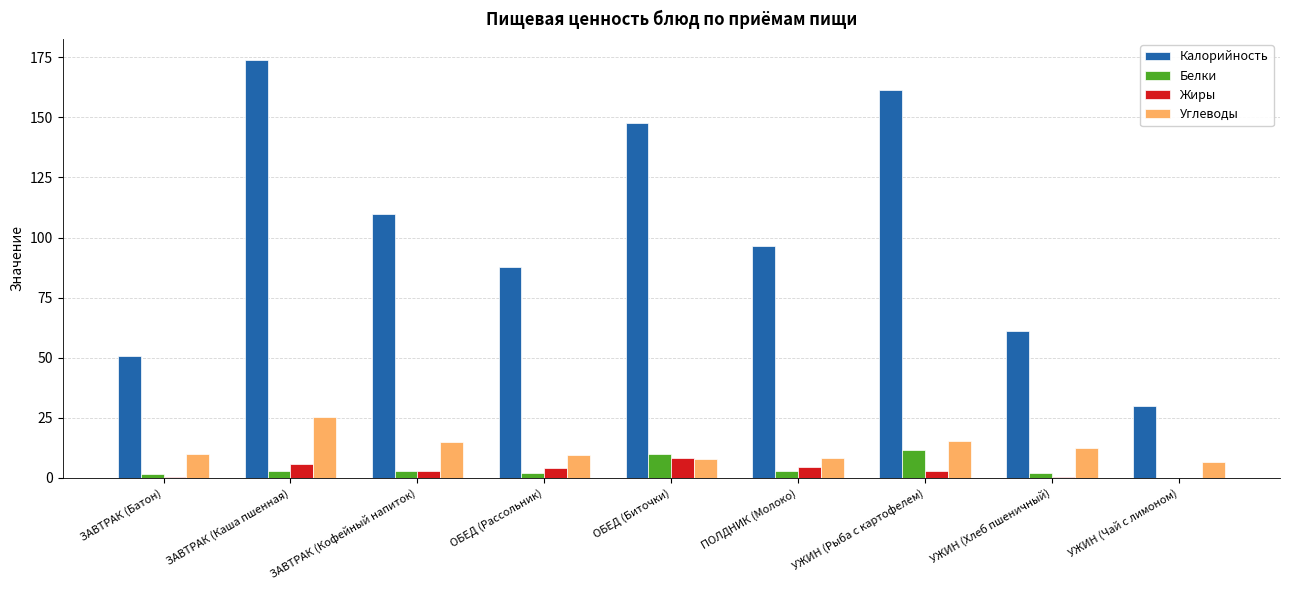

Is it true that Углеводы equals 9.7 at ОБЕД (Рассольник)?

True